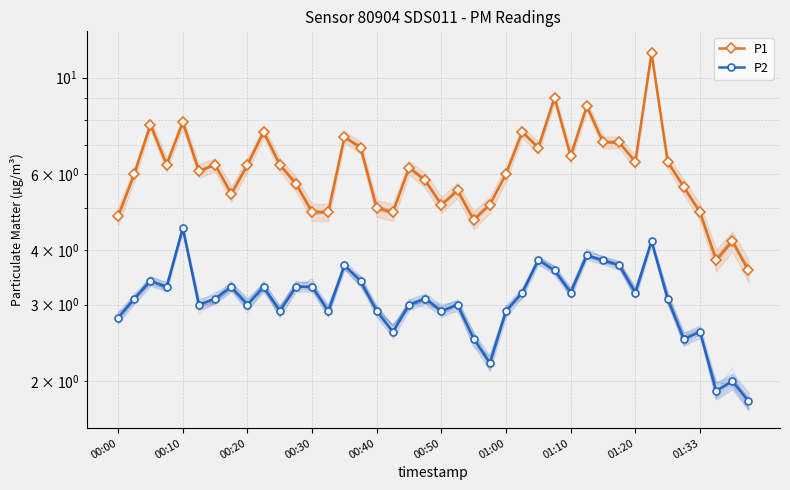

What is the difference between the P2 values at 28 and 13?

0.3